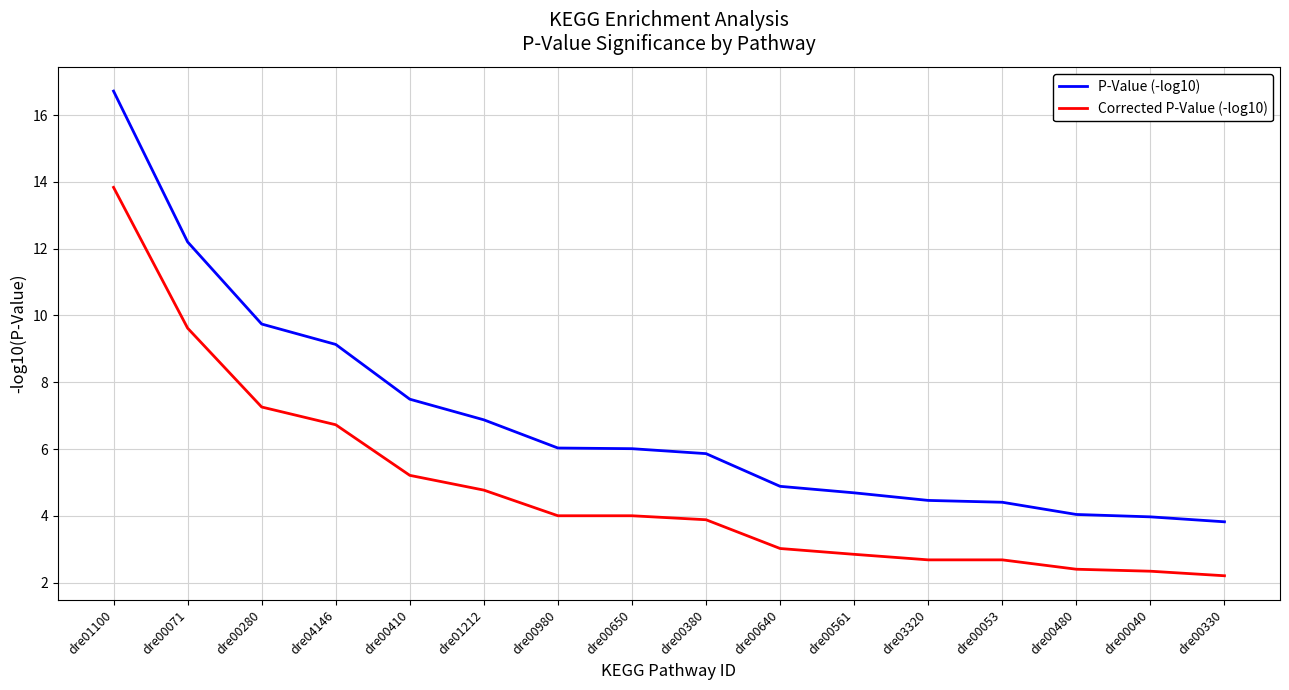

What is the lowest value of the Corrected P-Value (-log10) series?

2.2